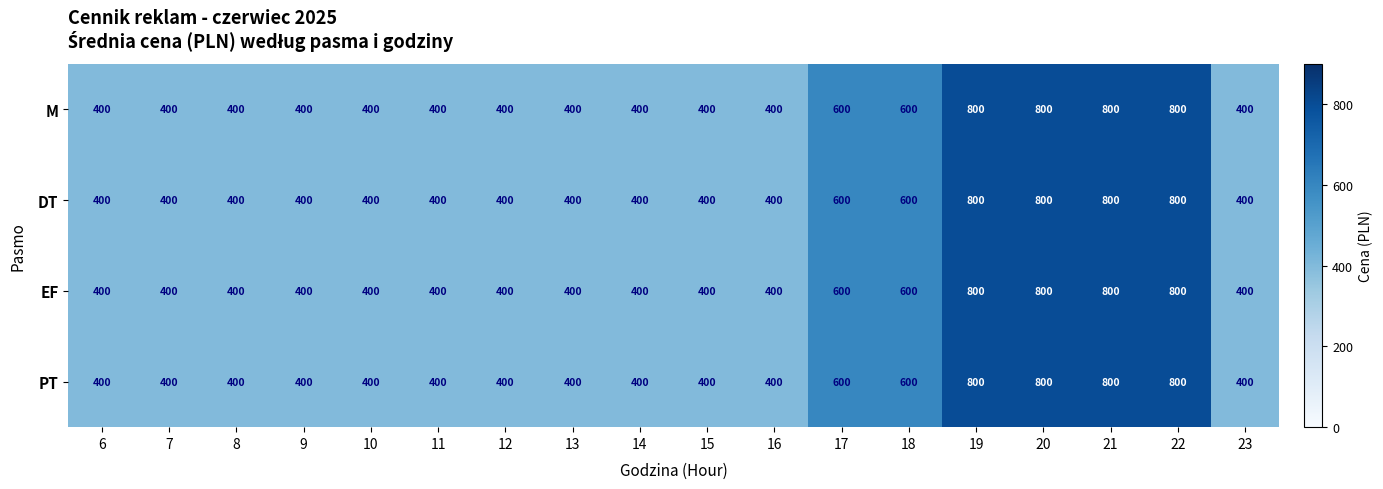

How many EF values are between 400 and 600?

14